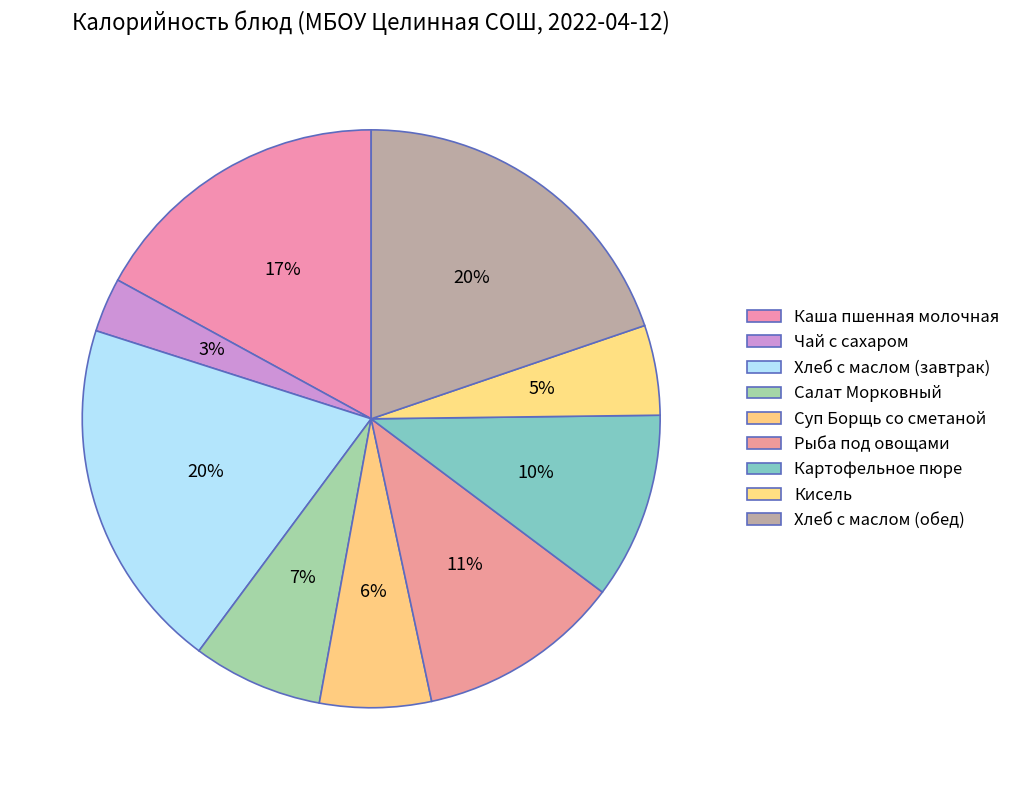

Which slice is the largest?

Хлеб с маслом (завтрак)